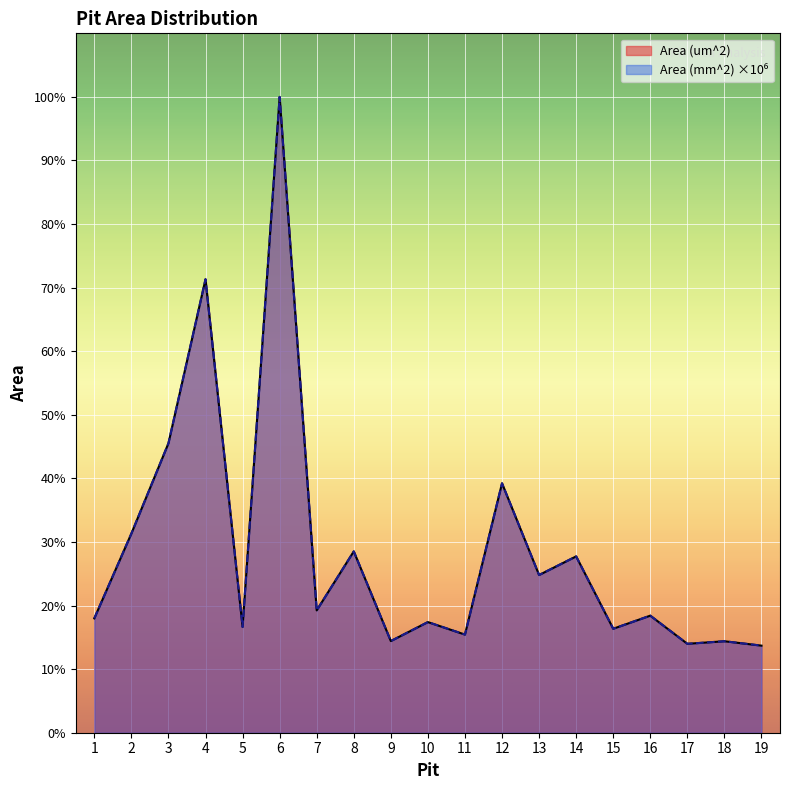

At how many categories does at least one series exceed 4269?

1